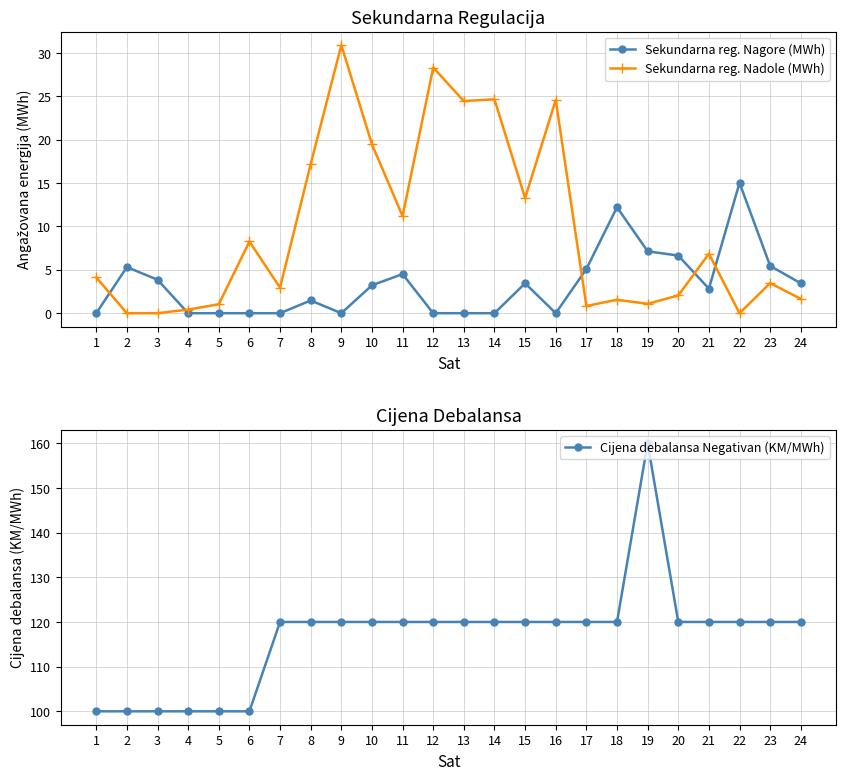

What are all the series names shown in the legend?

Sekundarna reg. Nagore (MWh), Sekundarna reg. Nadole (MWh), Cijena debalansa Negativan (KM/MWh)